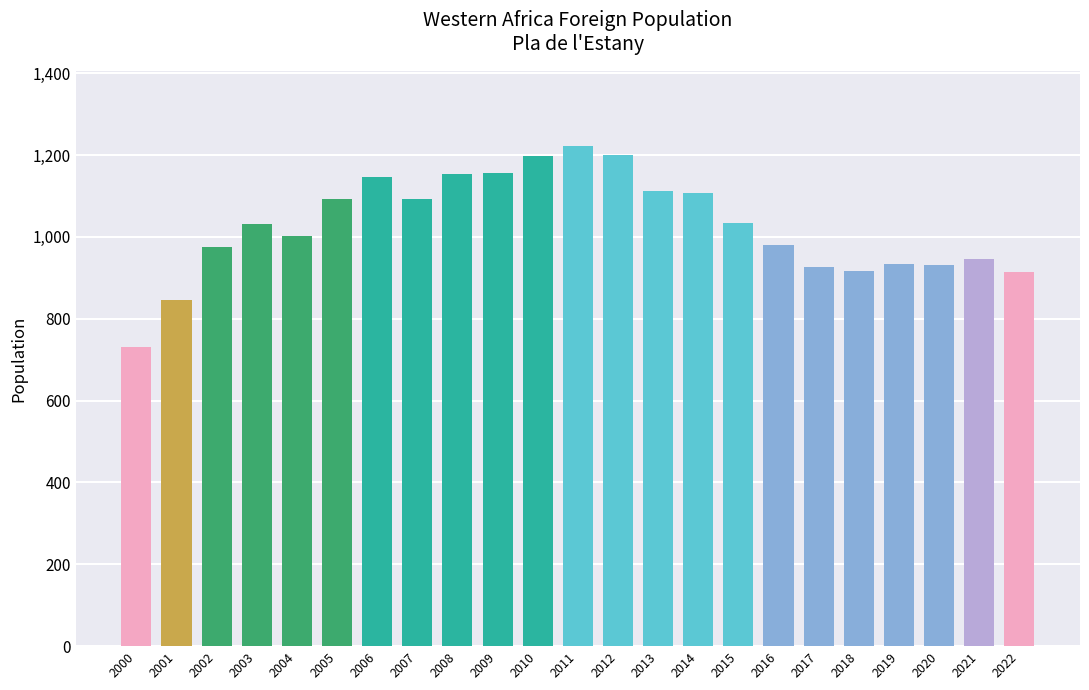

What is the value of the 5th bar from the left?

1003